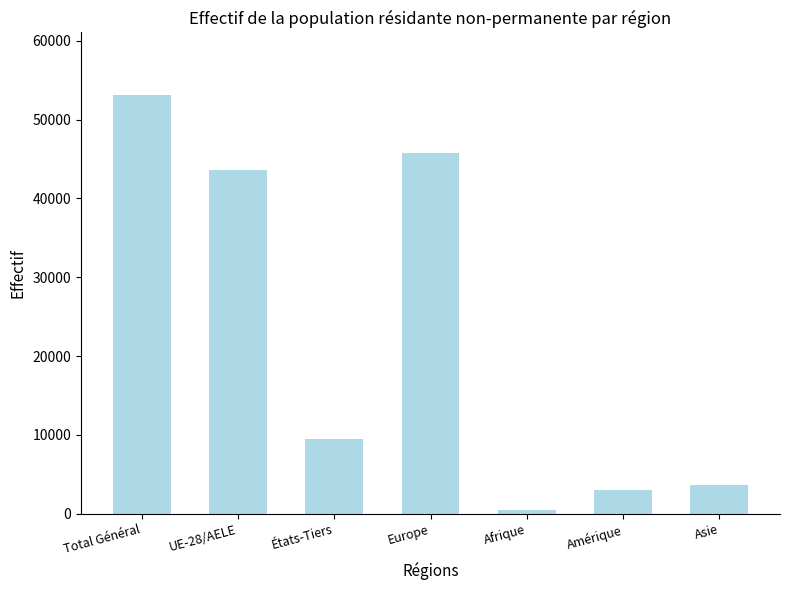

Count the number of data series in this chart.

1